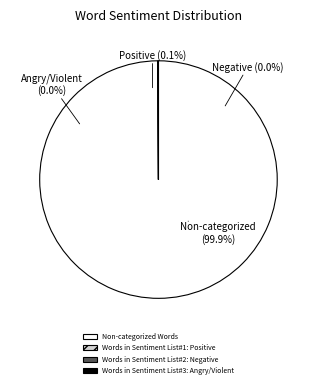

Is Words in Sentiment List#2: Negative the majority of the pie?

No